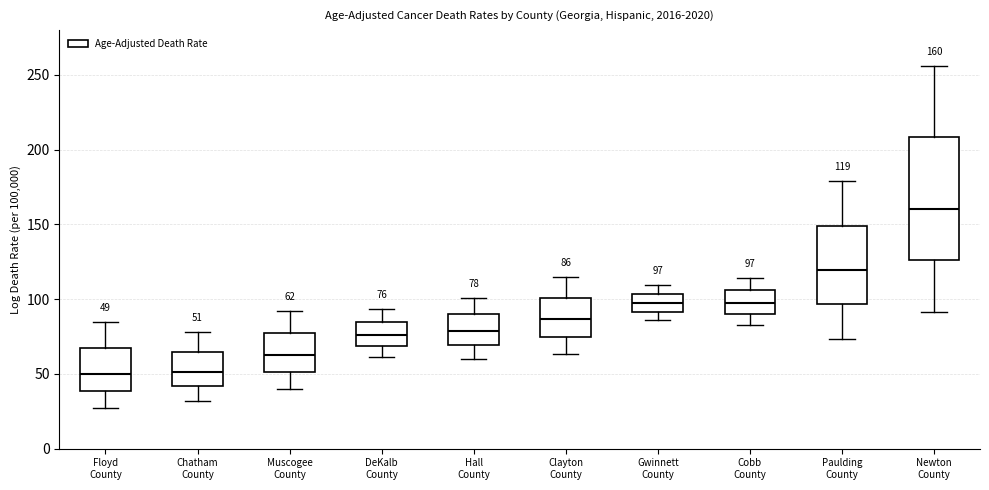

Which box's median line is the highest?

Newton County